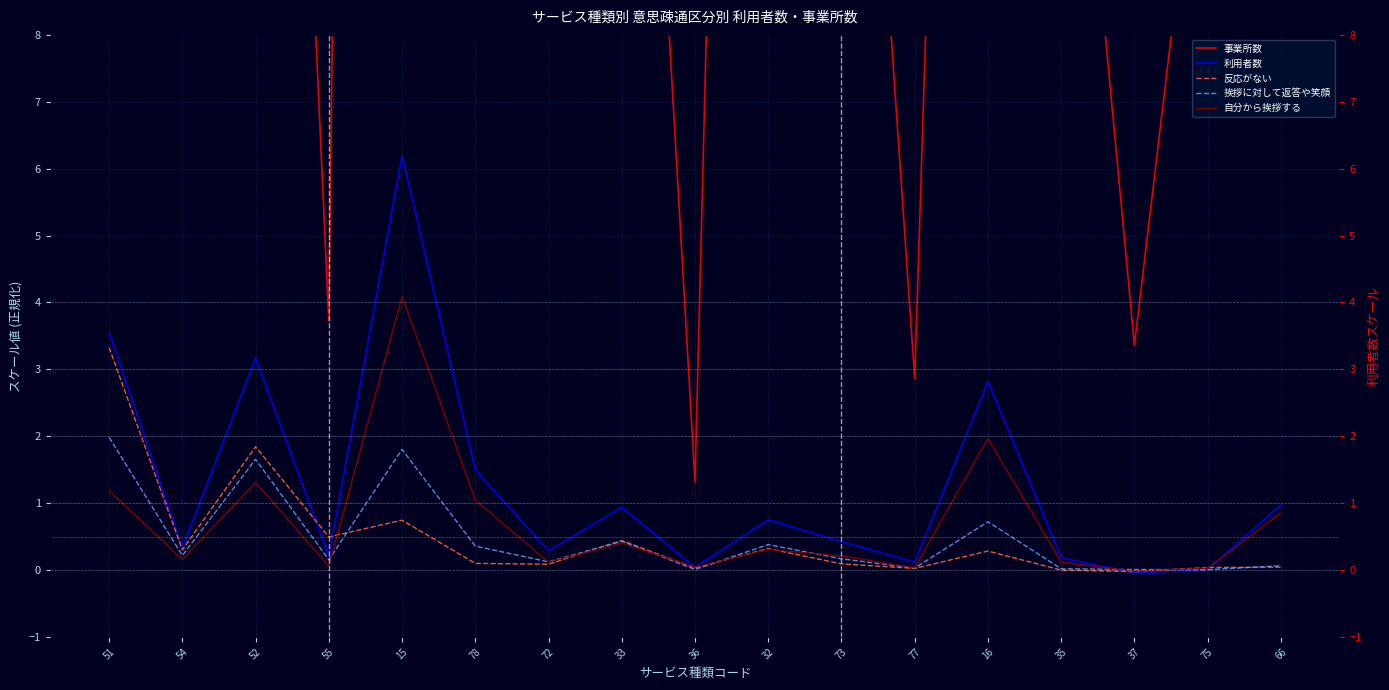

At which label does 反応がない first exceed 0?

51